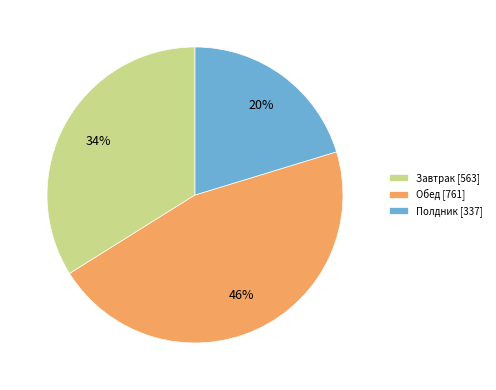

Which has a higher value, Полдник or Обед?

Обед